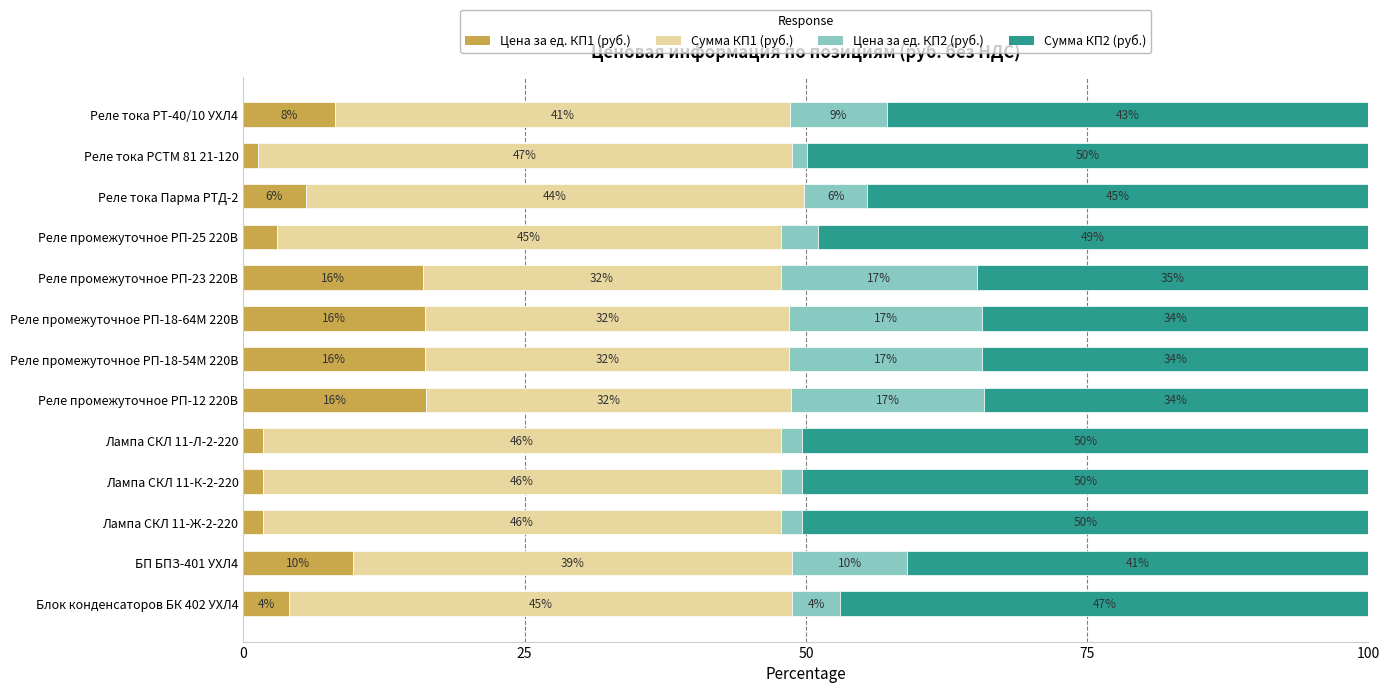

At which label does Цена за ед. КП1 (руб.) reach its minimum?

Реле тока РСТМ 81 21-120